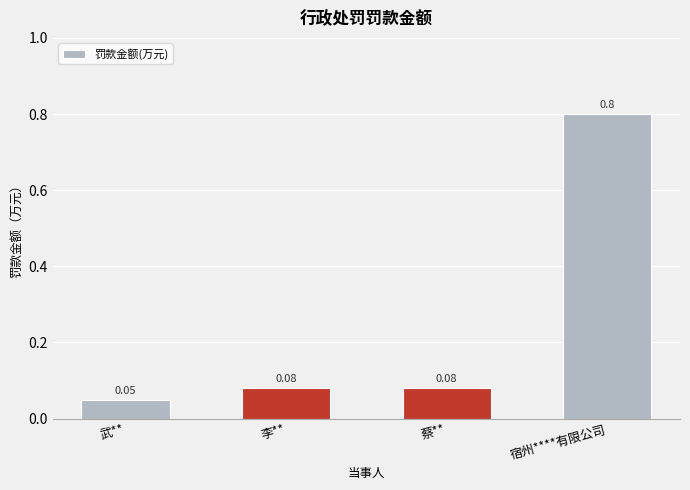

At which category does the chart reach its minimum across all series?

武**